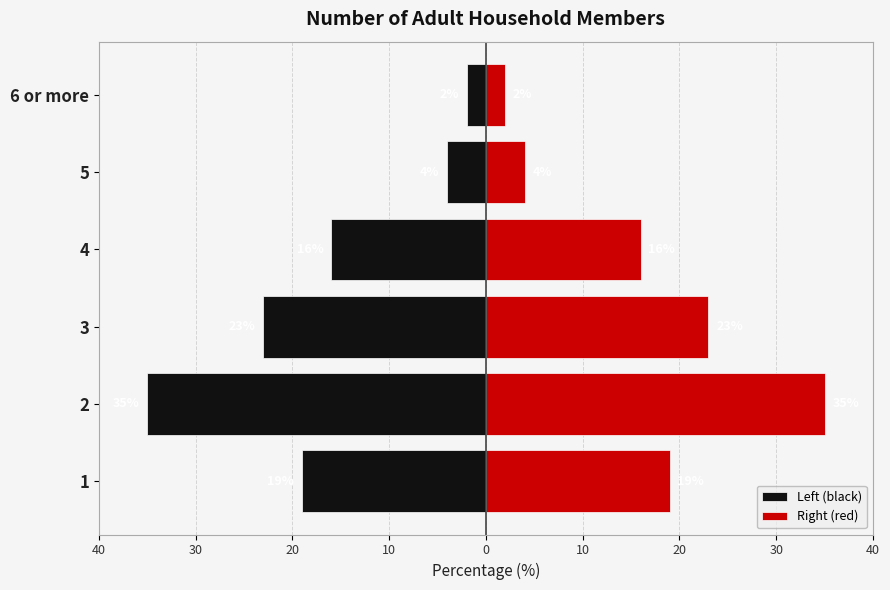

True or false: Right (red) has a value of 11 at 3.

False